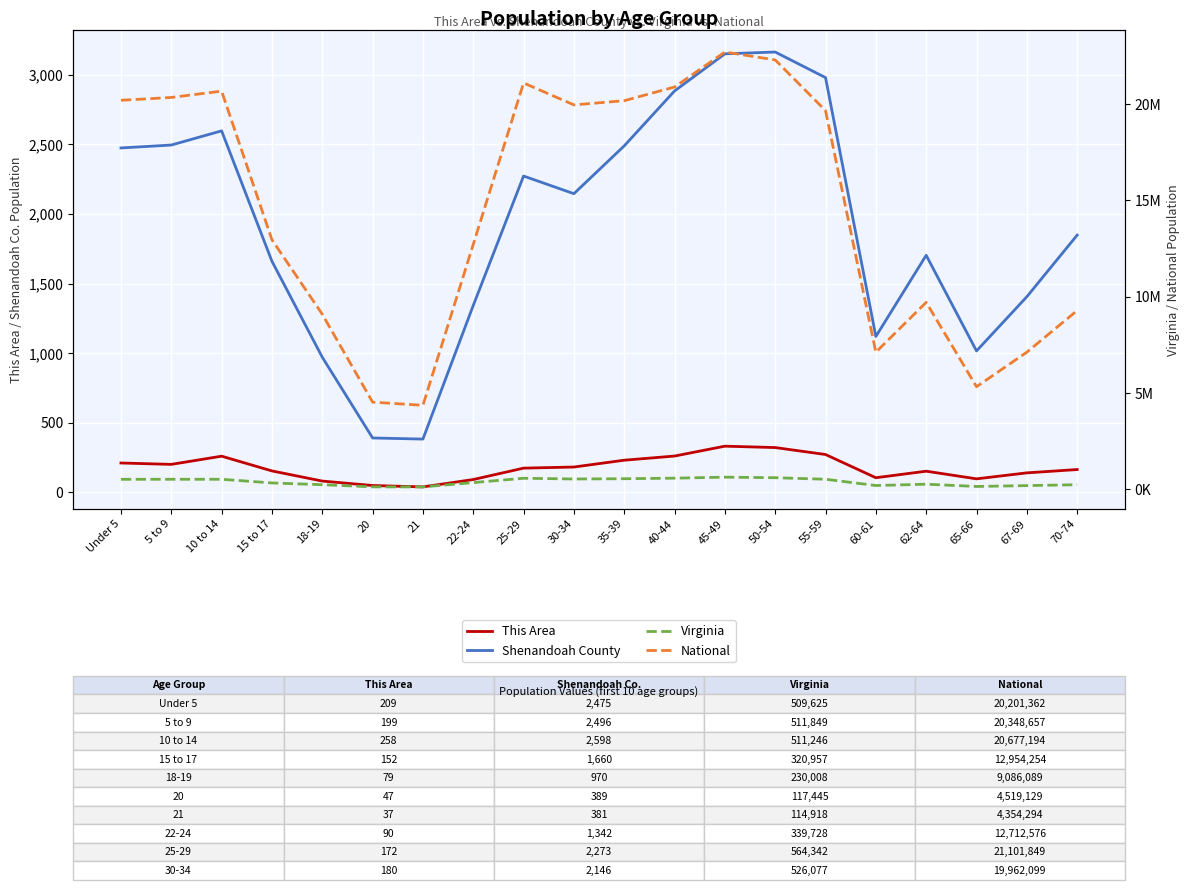

In Shenandoah County, how many points are lower than both neighbors (excluding endpoints)?

4